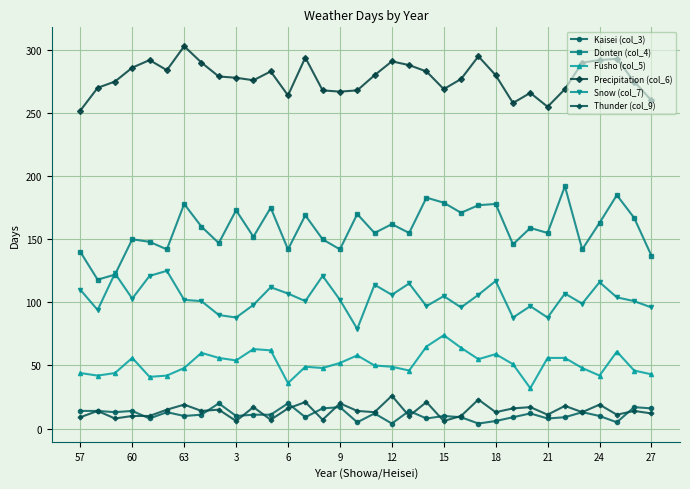

True or false: Precipitation (col_6) and Donten (col_4) intersect in this chart.

False